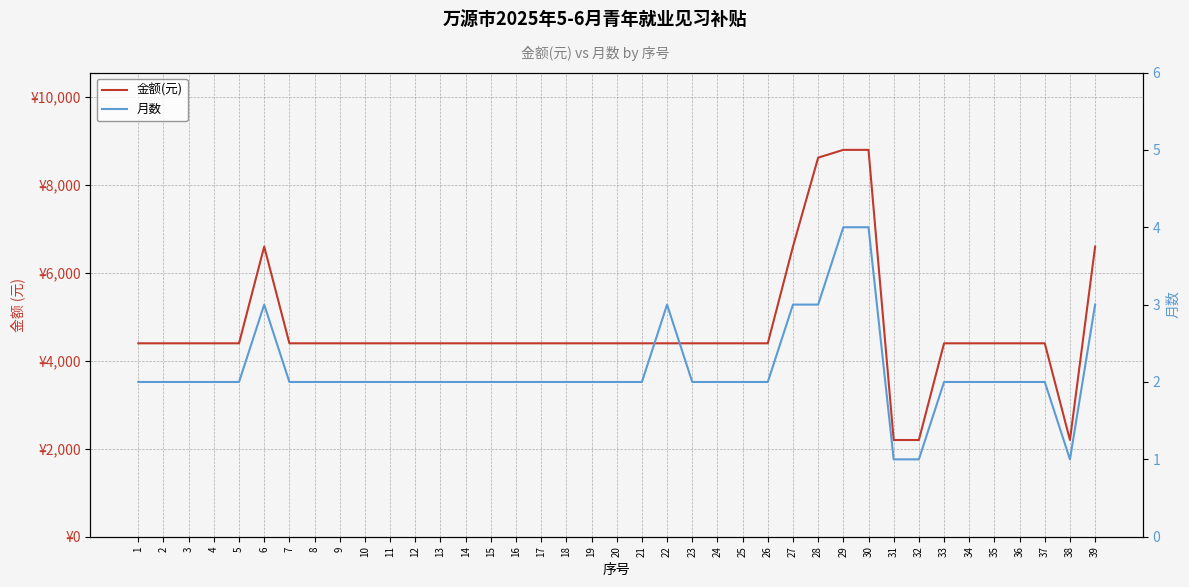

List the series in order of their overall mean, lowest first.

月数, 金额(元)